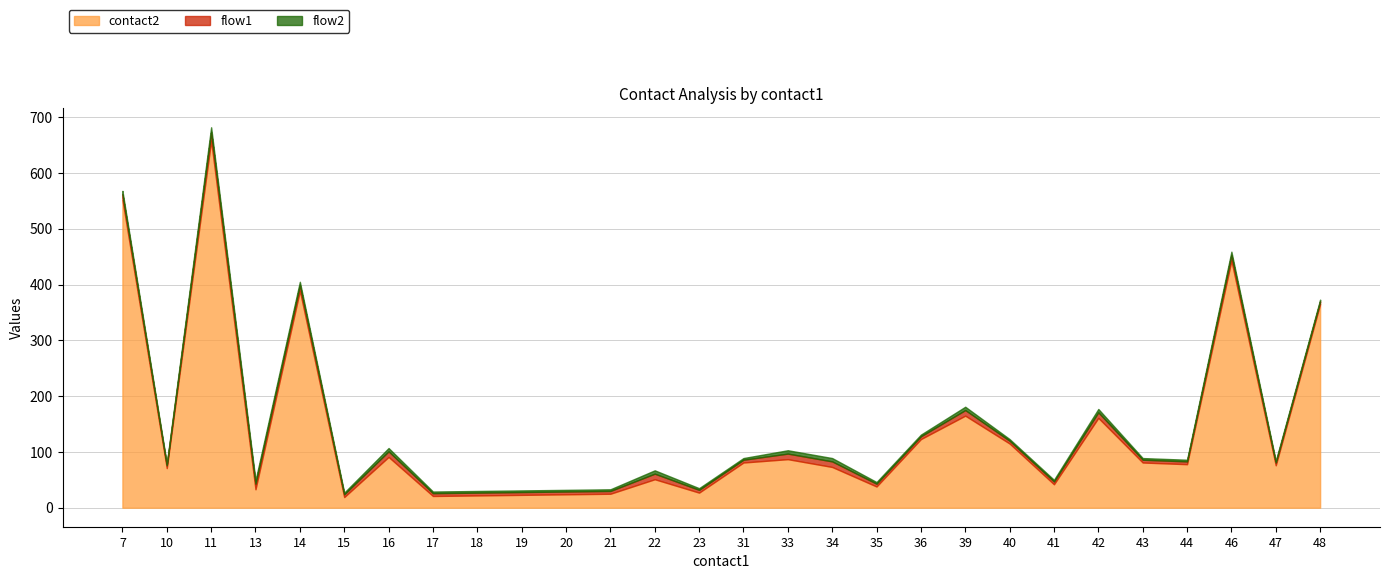

The value of flow1_sum at 13 is 1. True or false?

True